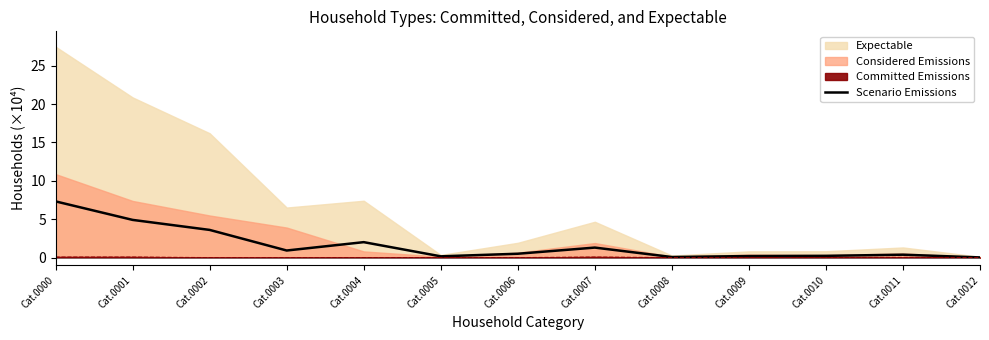

Reading right to left, list all the values displayed in this chart.

Cat.0012=0.0	Cat.0011=0.4	Cat.0010=0.2	Cat.0009=0.2	Cat.0008=0.1	Cat.0007=1.3	Cat.0006=0.5	Cat.0005=0.2	Cat.0004=2.0	Cat.0003=0.9	Cat.0002=3.6	Cat.0001=4.9	Cat.0000=7.3